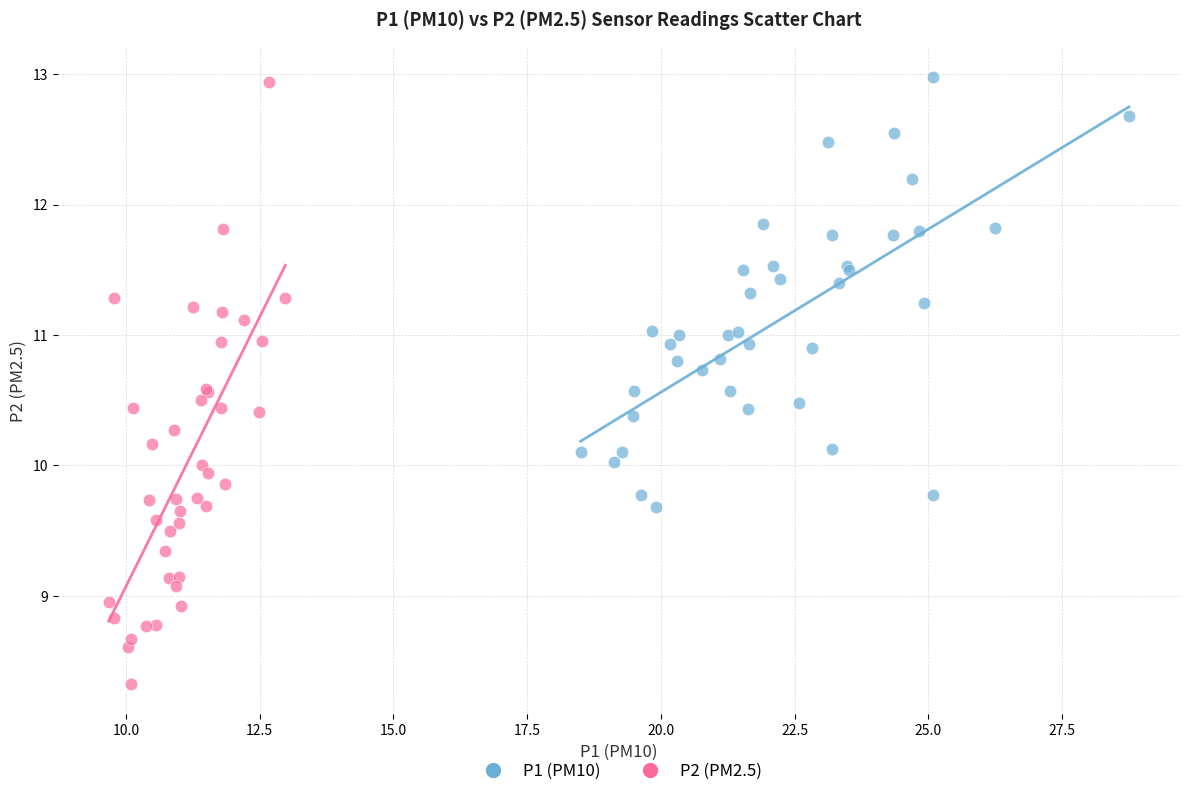

Which series contains the lowest Y value?

P2 (PM2.5)